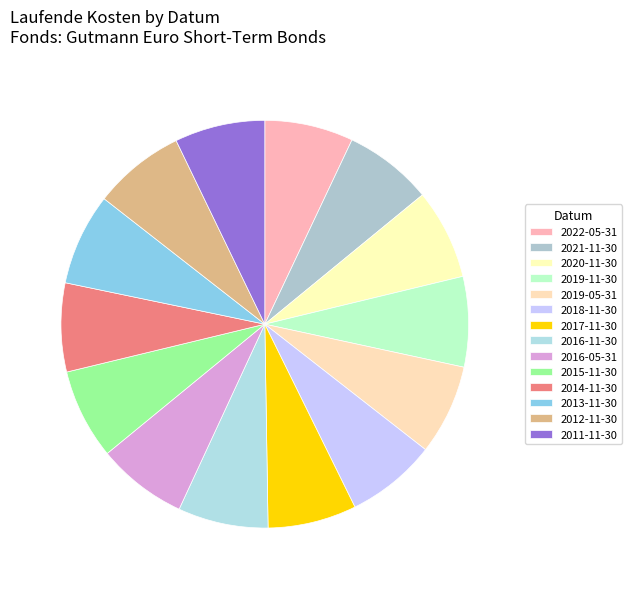

Count the number of slices in the pie.

14